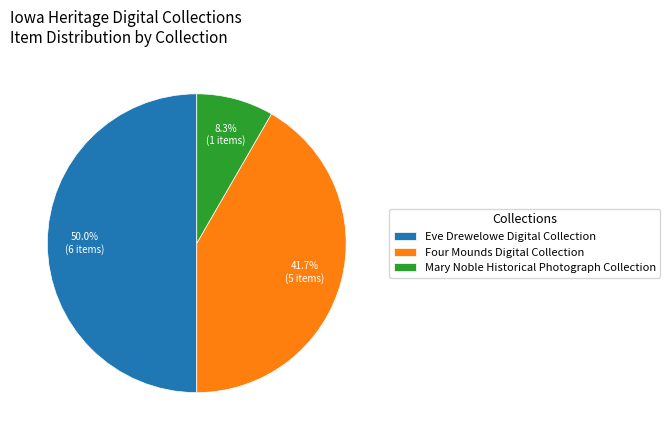

Do Mary Noble Historical Photograph Collection and Eve Drewelowe Digital Collection together represent more than half of the pie?

Yes